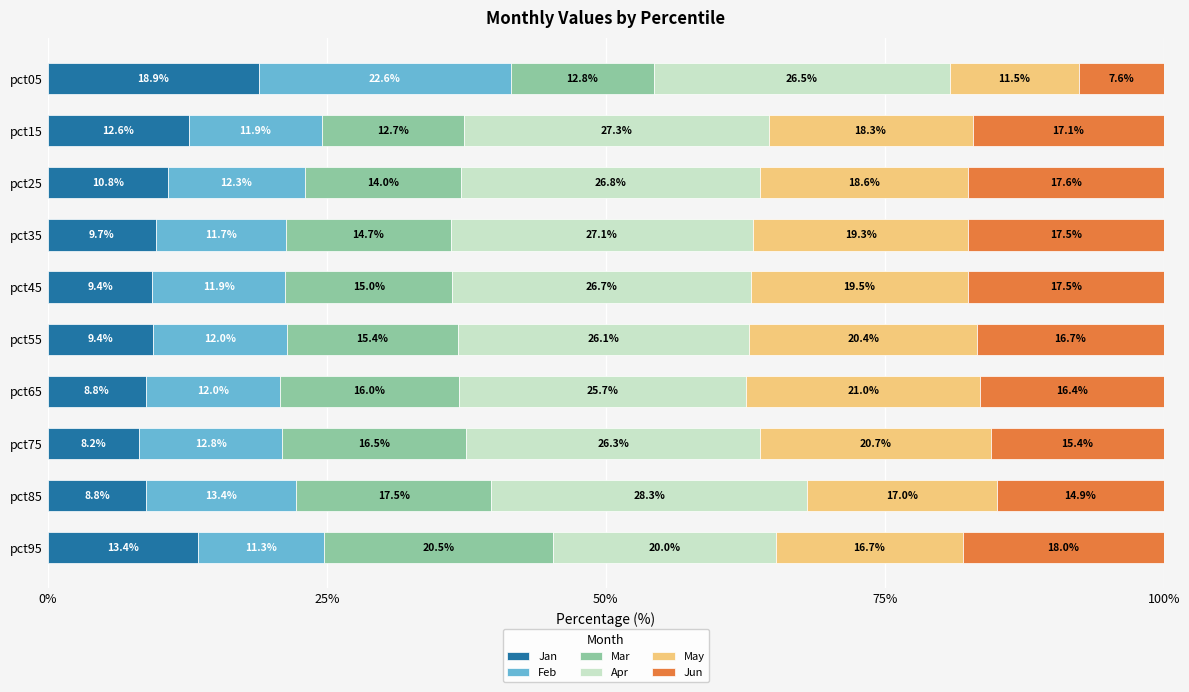

Where is Jan nearest to the value 13?

pct15